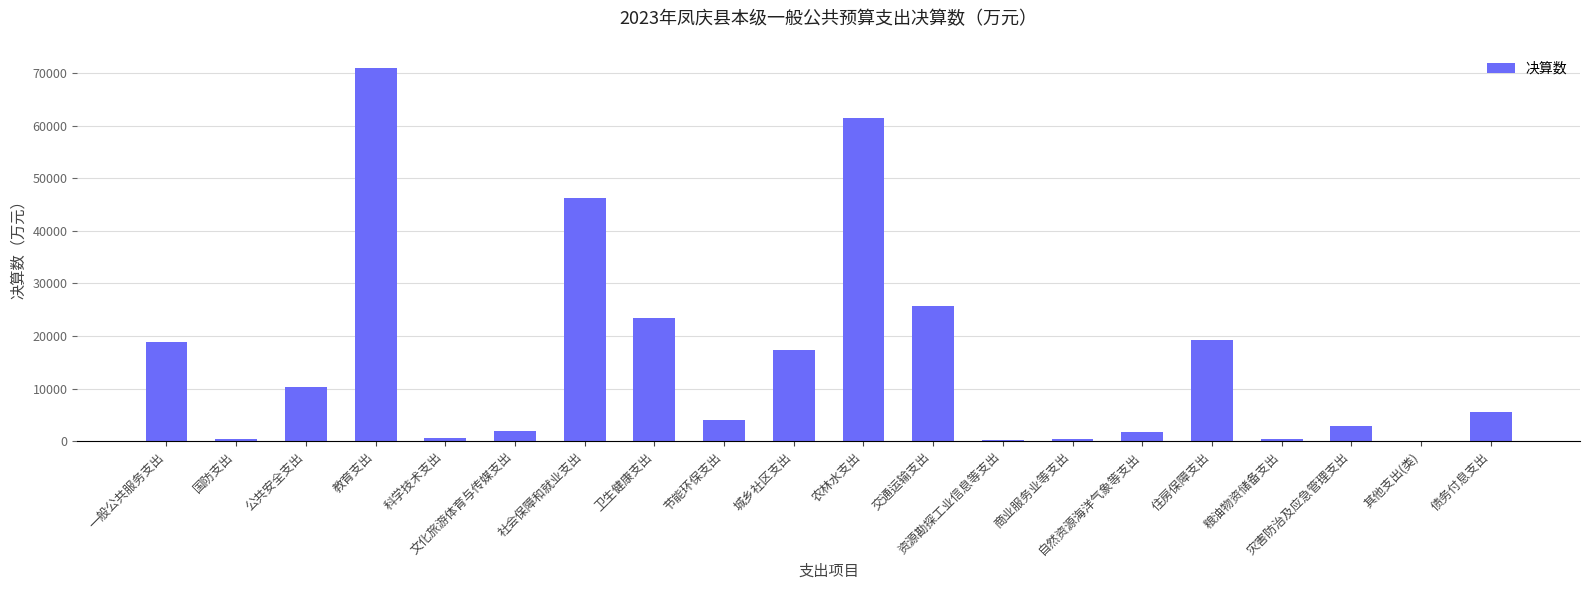

Which label corresponds to the largest value in the chart?

教育支出